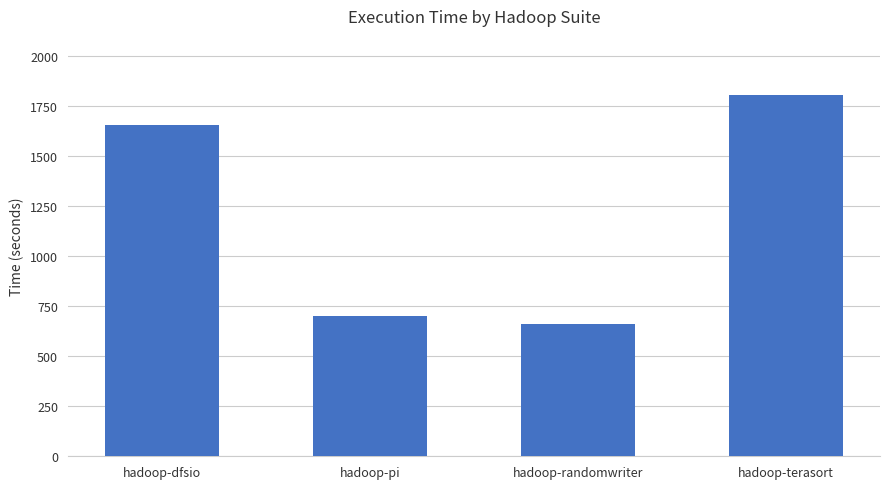

What is the label of the 3rd bar from the left?

hadoop-randomwriter